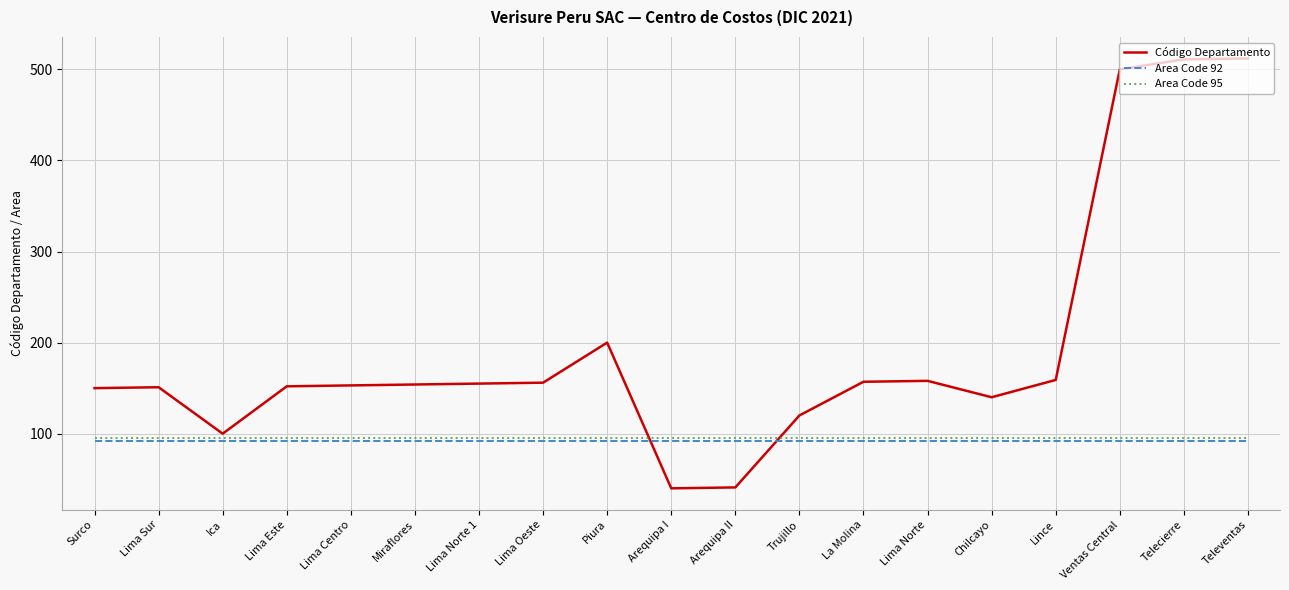

What is the approximate value of Código Departamento at Piura?

200